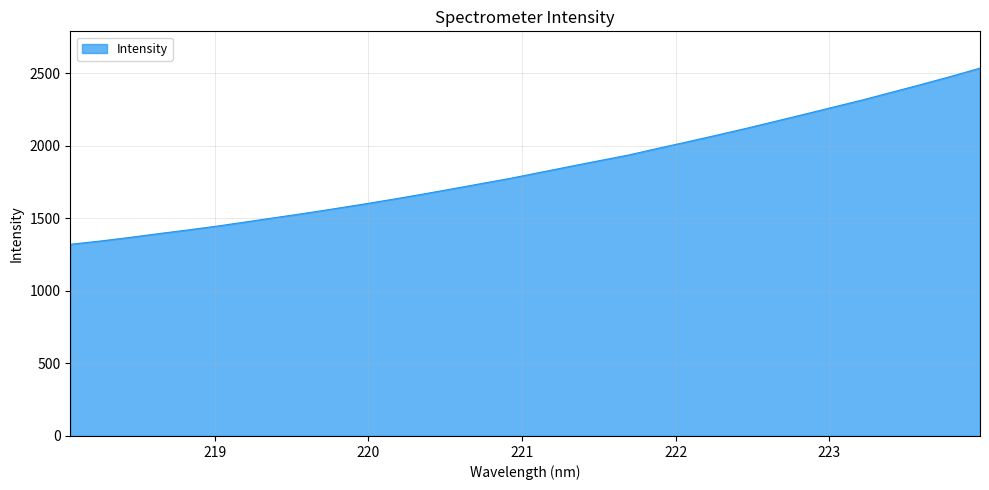

What is the smallest value displayed?

1321.7